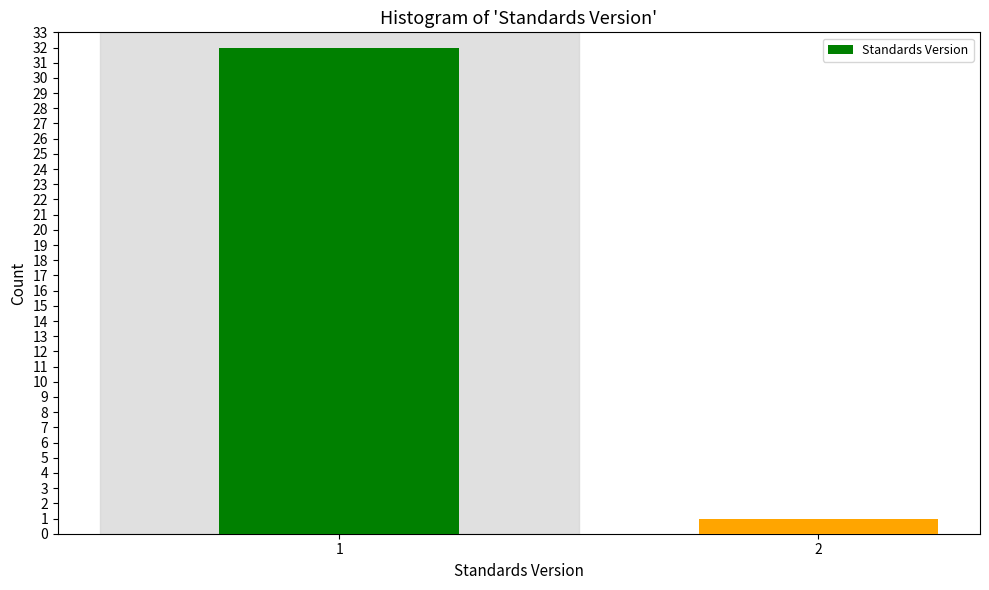

Reading left to right, list all the values displayed in this chart.

1=32	2=1